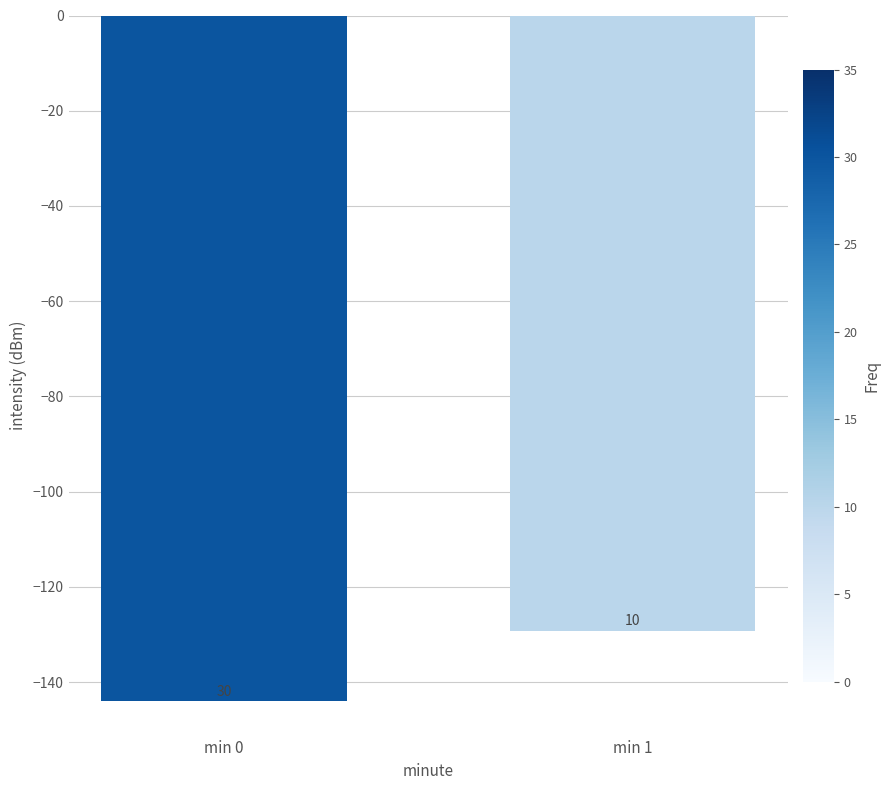

How many bars are there in total?

2